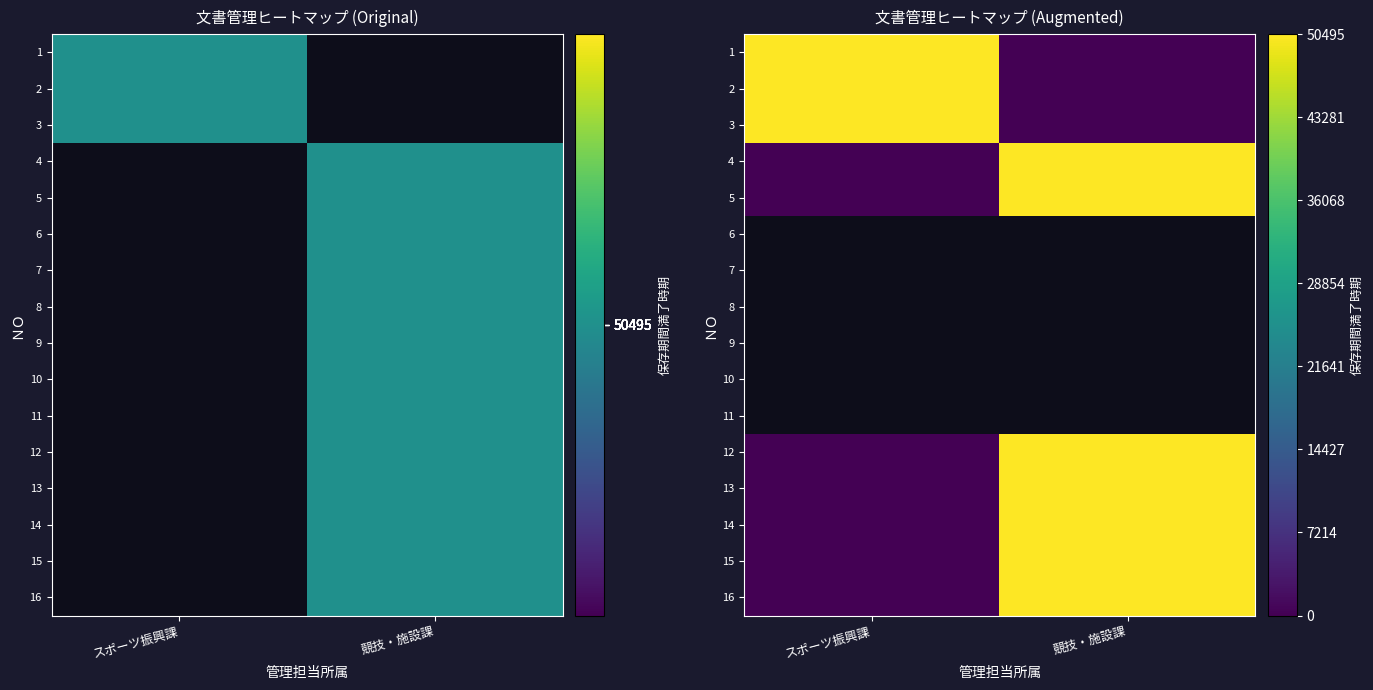

What is the sum of all 14 values?

50495.0